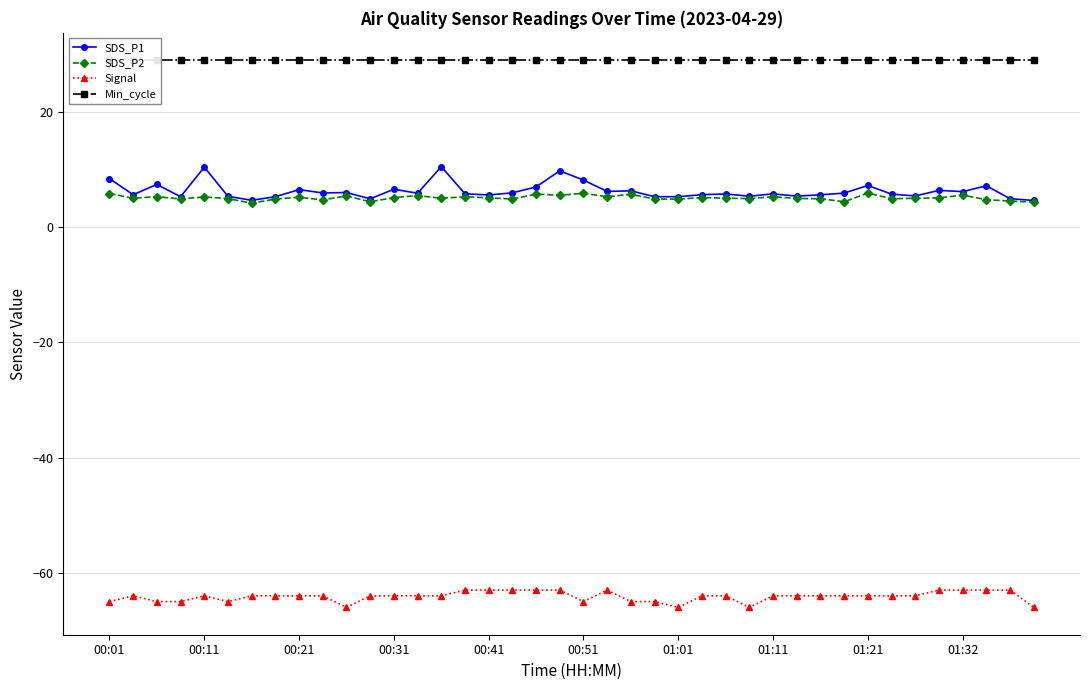

At 17, list the series in order from largest to smallest.

Min_cycle, SDS_P1, SDS_P2, Signal